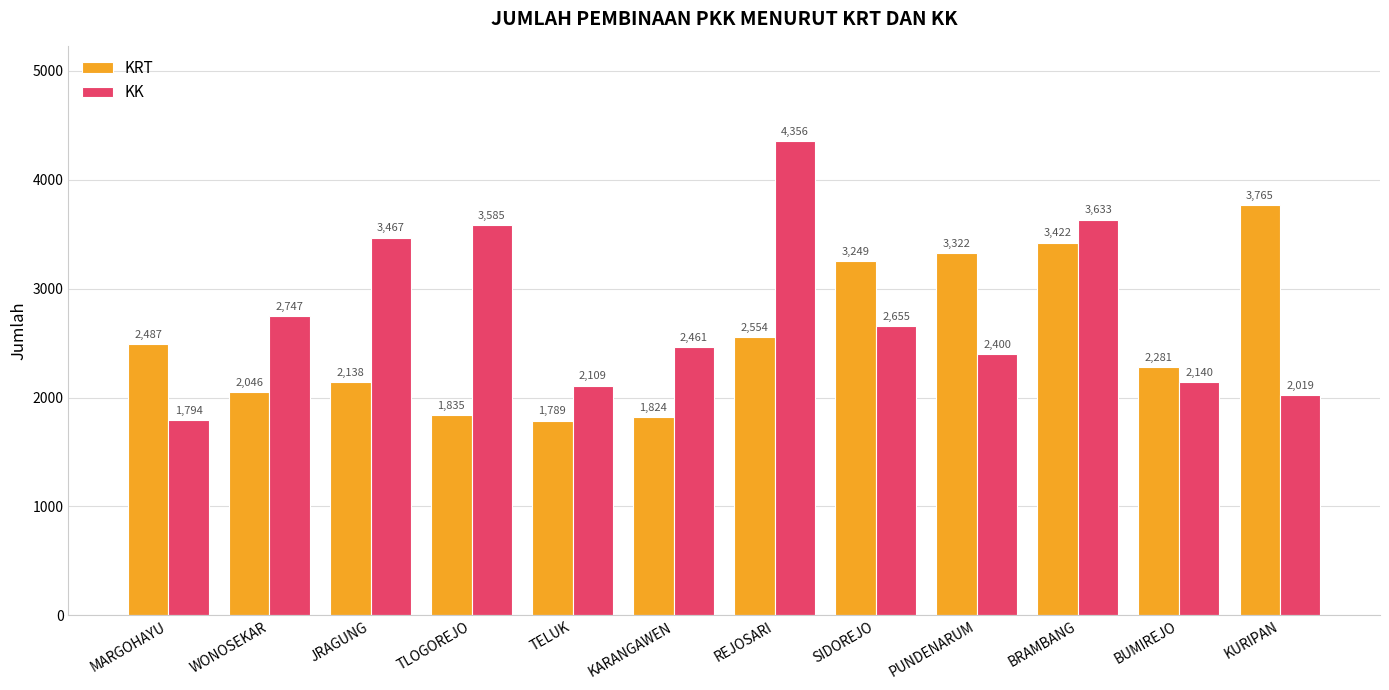

Reading left to right, extract all data points from this chart.

KRT: MARGOHAYU=2487	WONOSEKAR=2046	JRAGUNG=2138	TLOGOREJO=1835	TELUK=1789	KARANGAWEN=1824	REJOSARI=2554	SIDOREJO=3249	PUNDENARUM=3322	BRAMBANG=3422	BUMIREJO=2281	KURIPAN=3765
KK: MARGOHAYU=1794	WONOSEKAR=2747	JRAGUNG=3467	TLOGOREJO=3585	TELUK=2109	KARANGAWEN=2461	REJOSARI=4356	SIDOREJO=2655	PUNDENARUM=2400	BRAMBANG=3633	BUMIREJO=2140	KURIPAN=2019